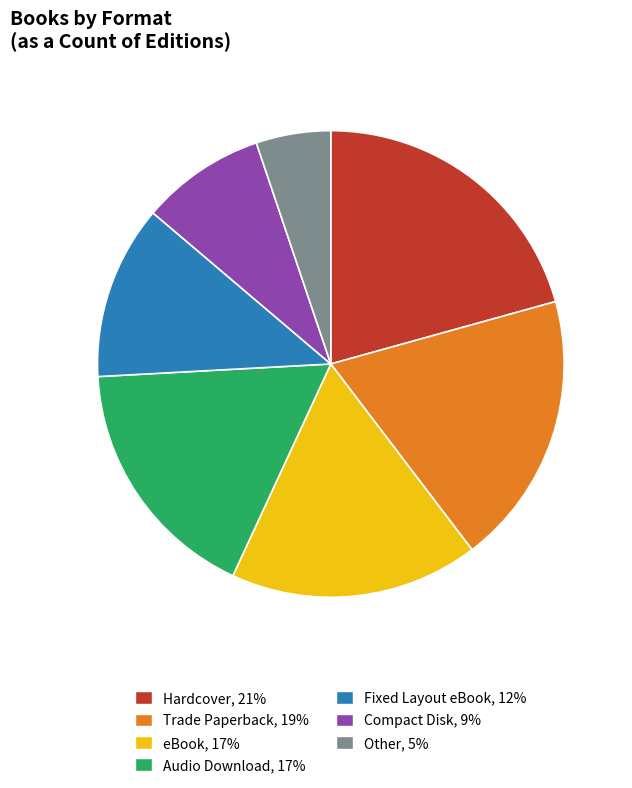

Which category has the smallest portion of the pie?

Other